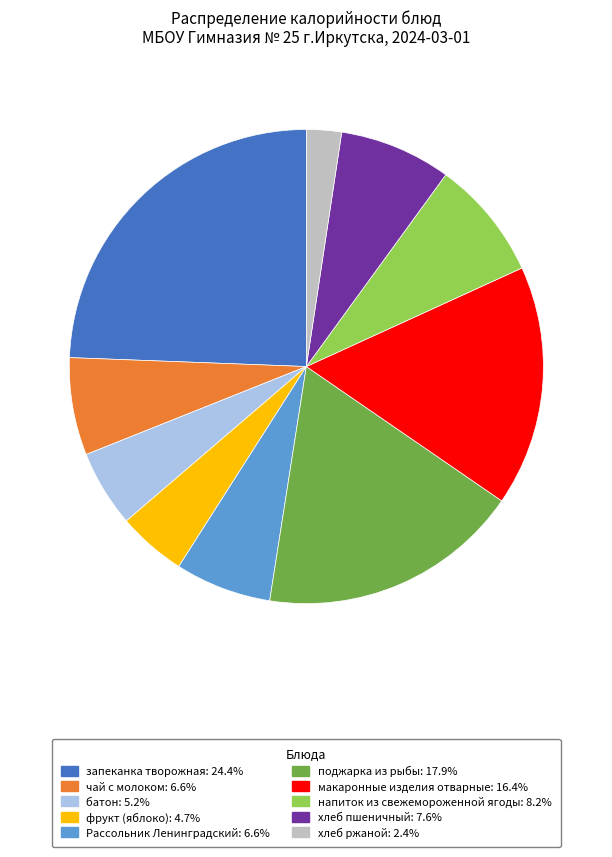

Does Рассольник Ленинградский represent more than half of the total?

No